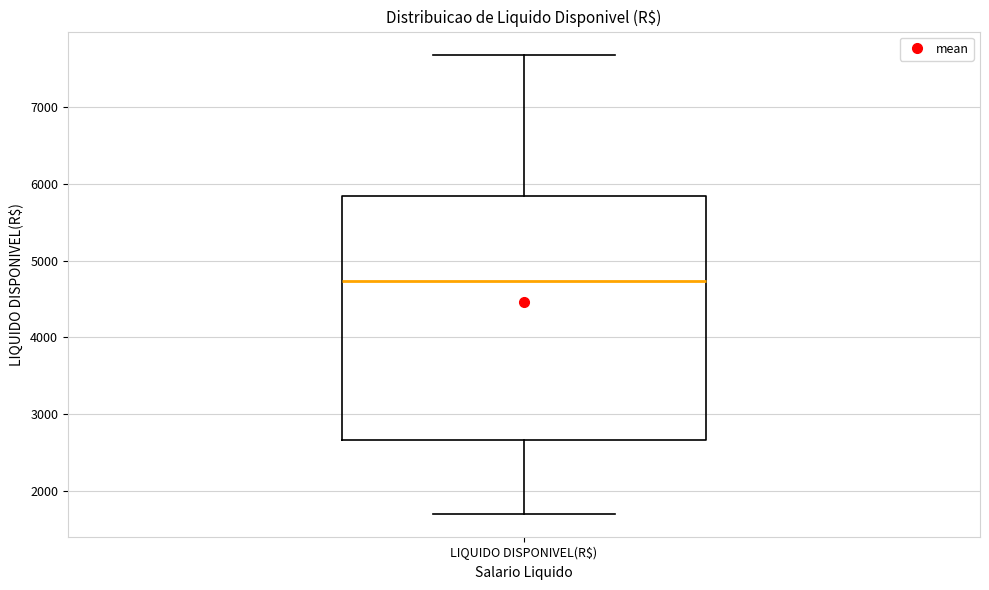

Read this box plot against the y-axis: the position of the median line, the range covered by the box, and the ends of both whiskers. The values are not printed on the chart, so give them approximately, as read against the axis.

median 4700, box 2700 to 5800, whiskers 1700 to 7700